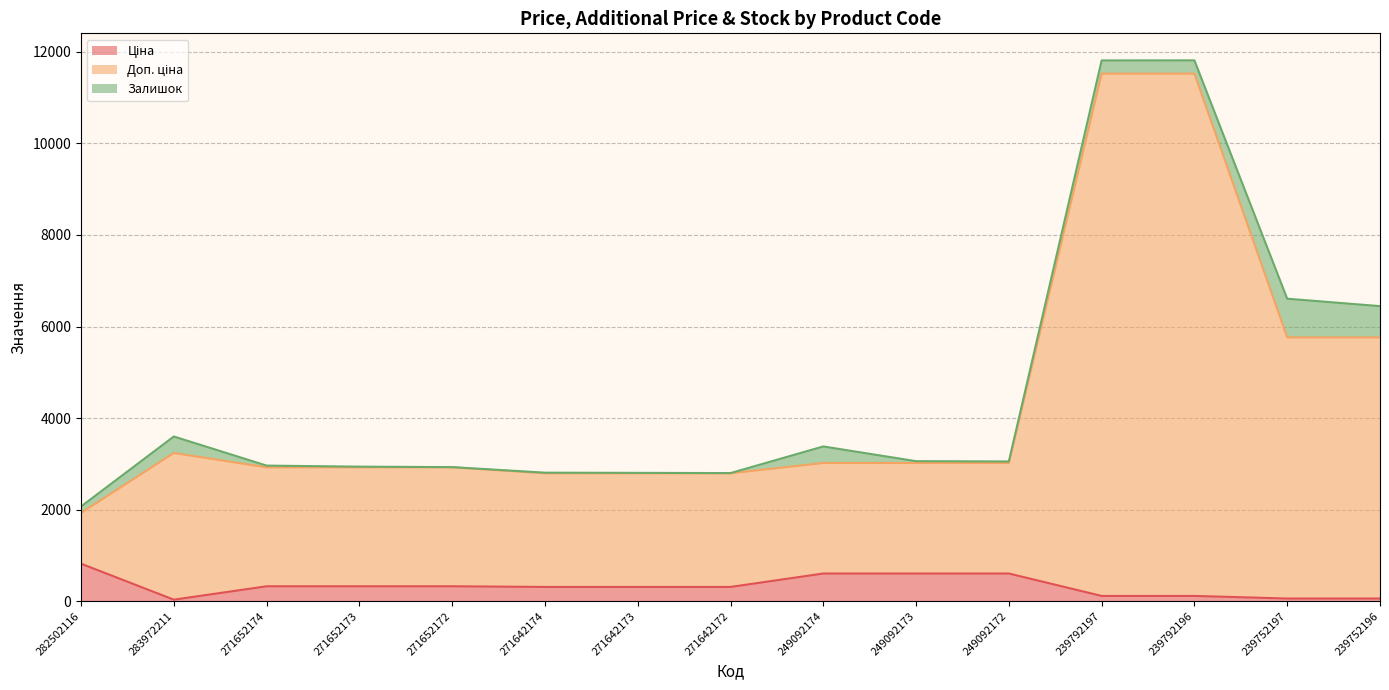

What is the sum of the Доп. ціна values at 239752197 and 249092173?

8780.6